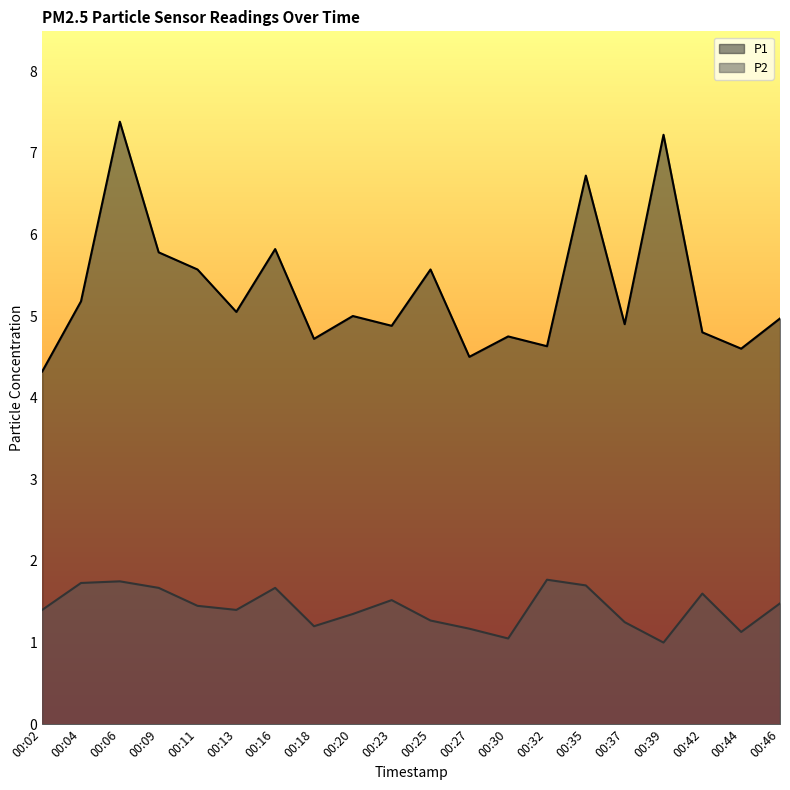

What is the total value across all series at 00:44?

5.7